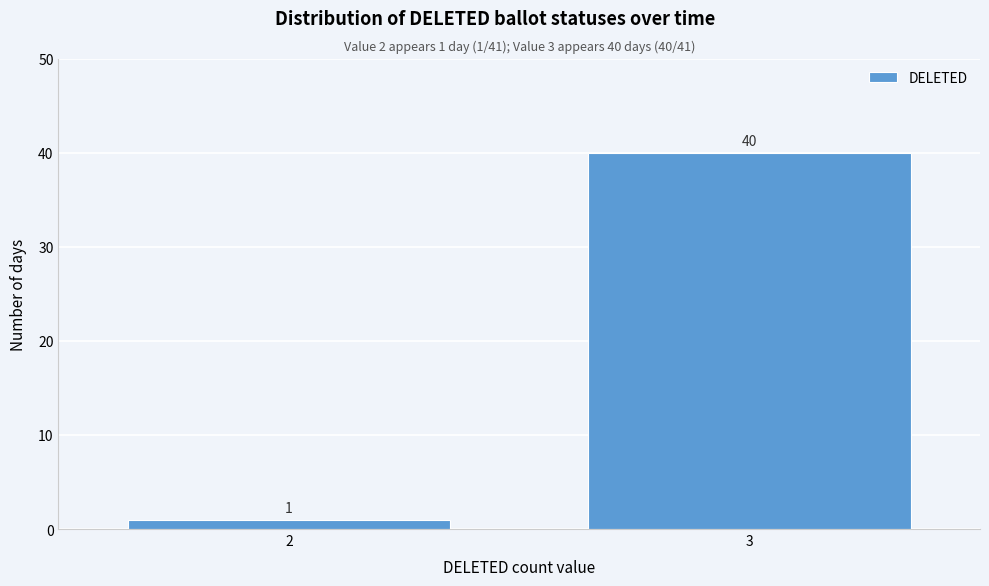

Reading right to left, list all the values displayed in this chart.

40	1